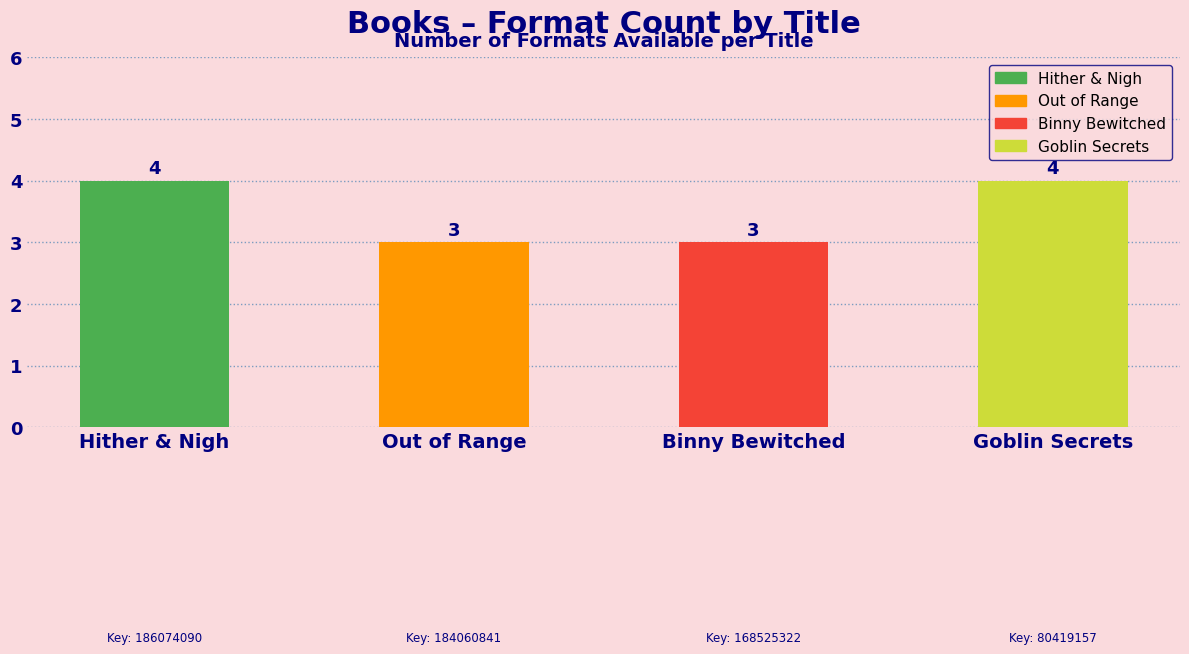

The value at Binny Bewitched is 3. True or false?

True